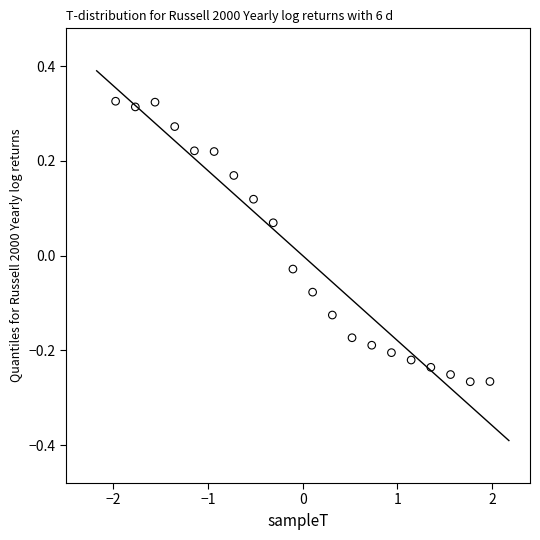

What is the range of Y values (max minus min)?

0.6